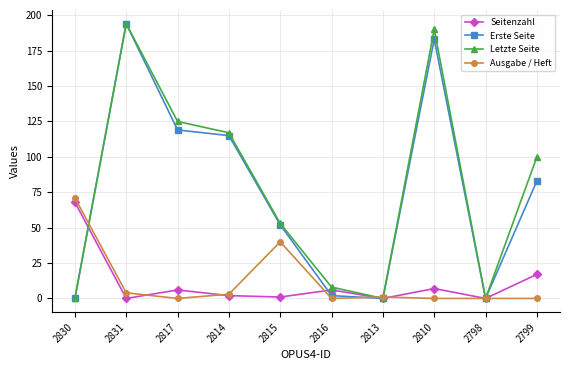

How many interior local valleys does the Erste Seite series have?

2